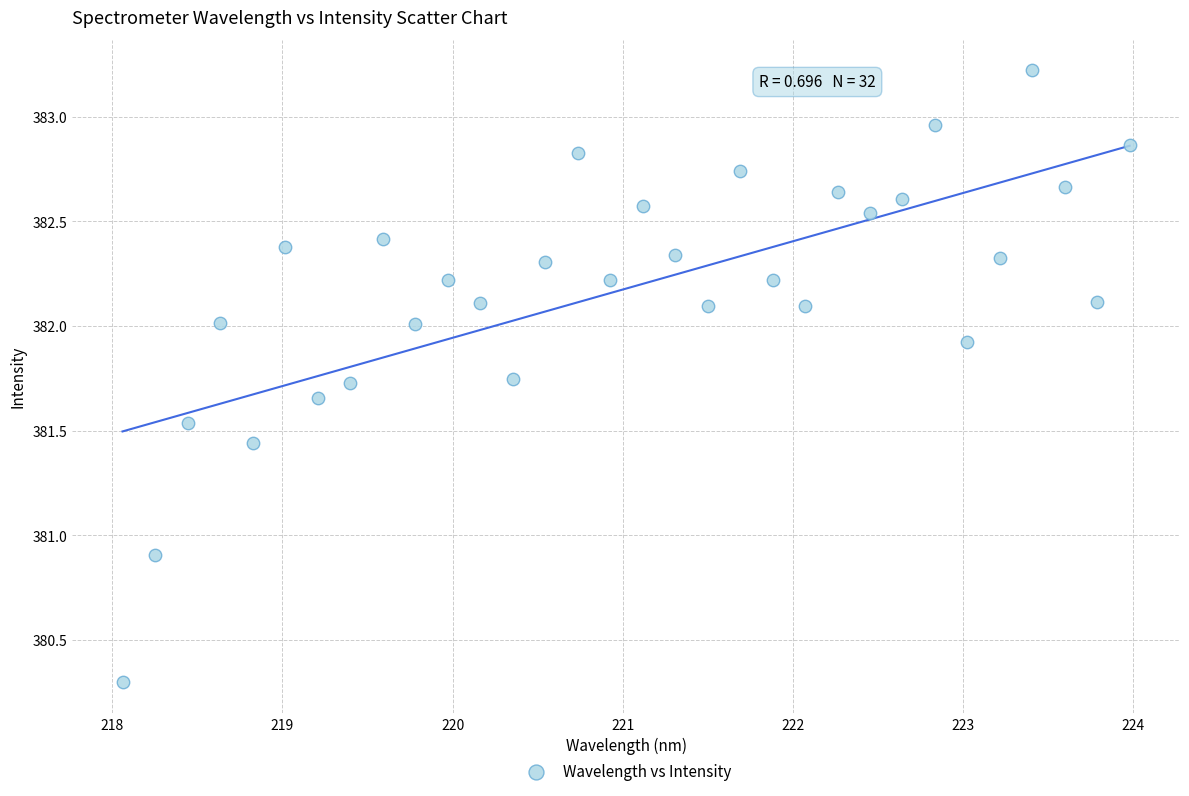

What is the range of X values (max minus min)?

5.9